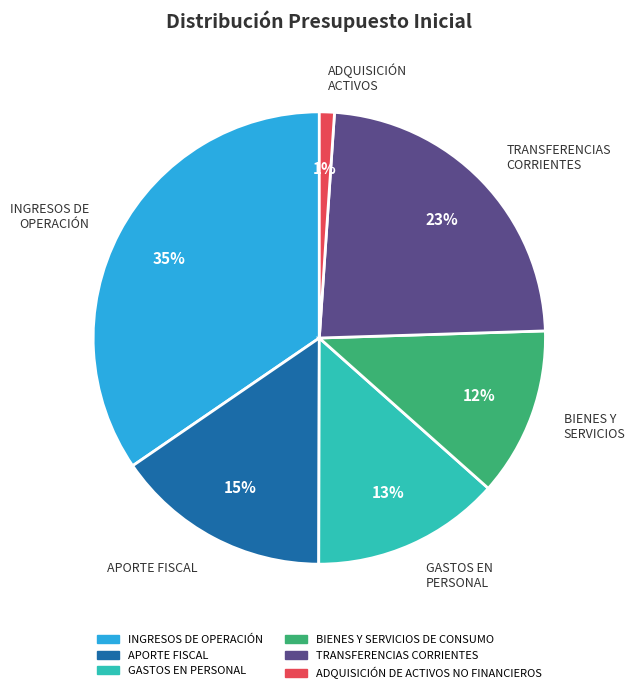

Does BIENES Y SERVICIOS DE CONSUMO account for over 50% of the chart?

No